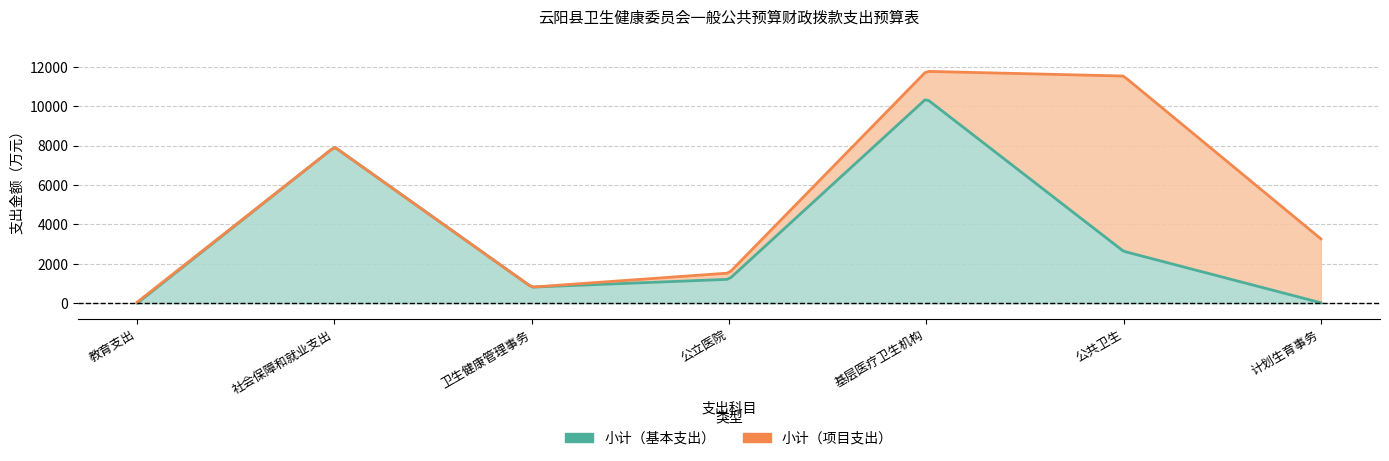

List the labels in order of 小计（基本支出） value, largest first.

基层医疗卫生机构, 社会保障和就业支出, 公共卫生, 公立医院, 卫生健康管理事务, 计划生育事务, 教育支出